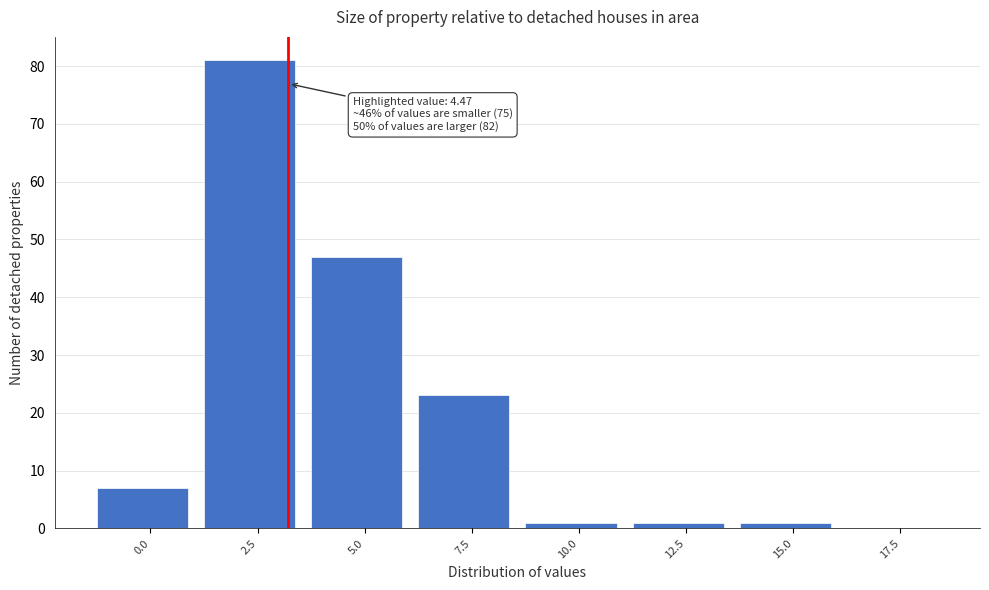

Reading left to right, extract all data points from this chart.

0.0=7	2.5=81	5.0=47	7.5=23	10.0=1	12.5=1	15.0=1	17.5=0